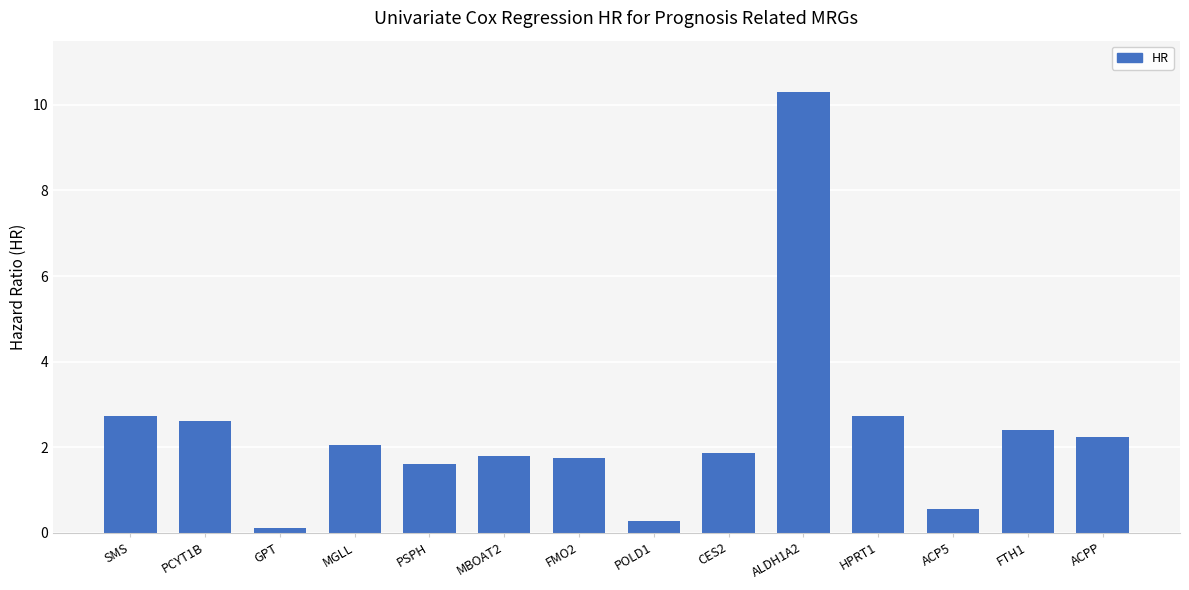

What is the label of the 4th bar from the right?

HPRT1